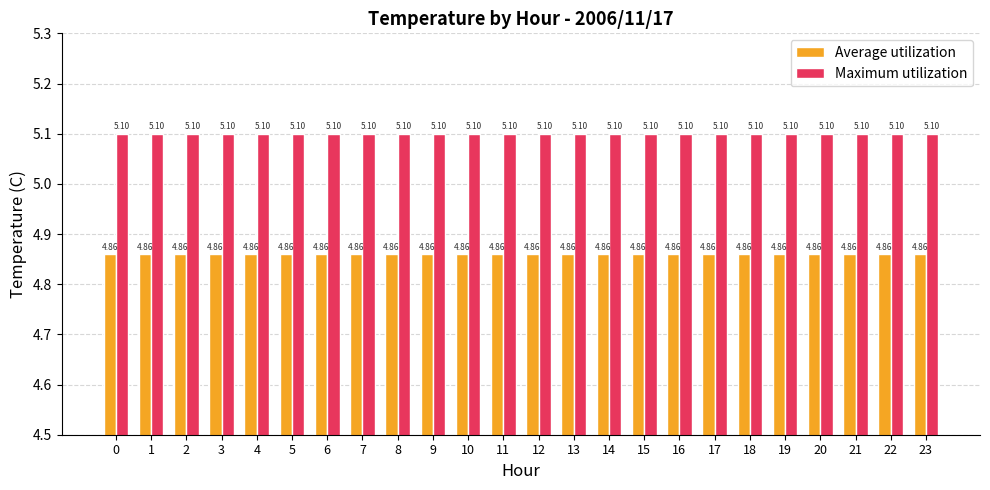

Rank the series by their average value, from lowest to highest.

Average utilization, Maximum utilization